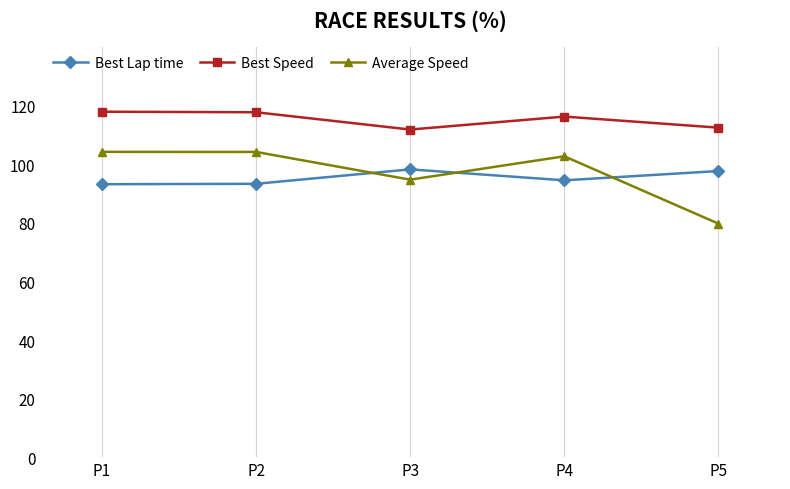

In Best Lap time, how many points are lower than both neighbors (excluding endpoints)?

1